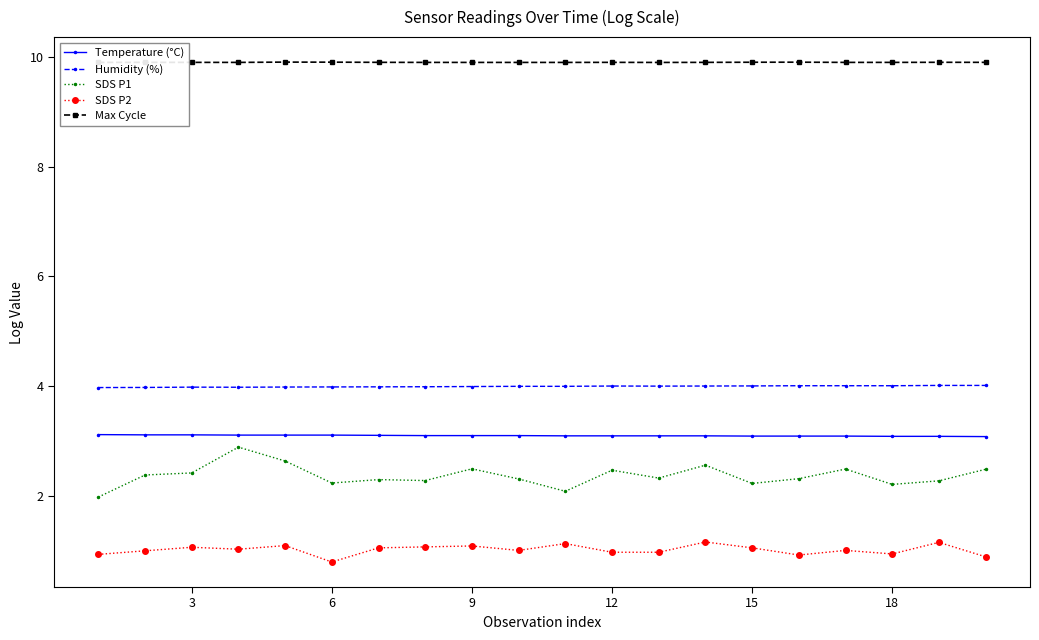

At how many categories does at least one series exceed 9?

20